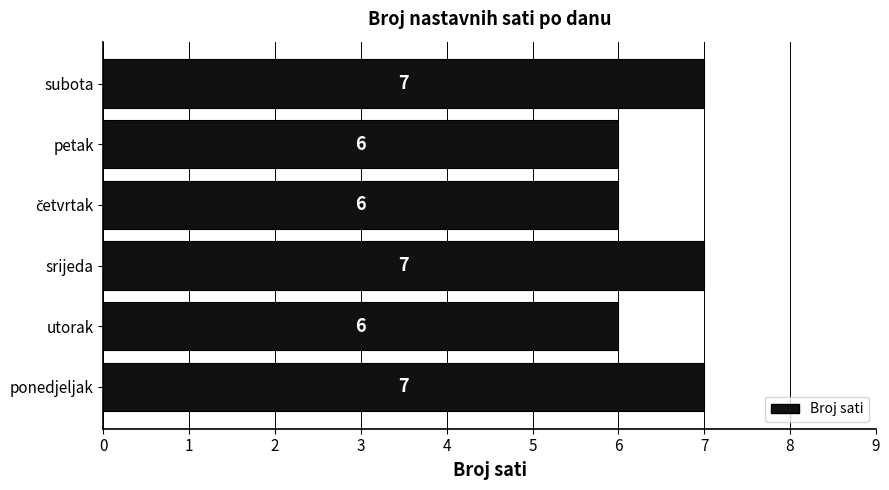

How many data points are less than 7?

3